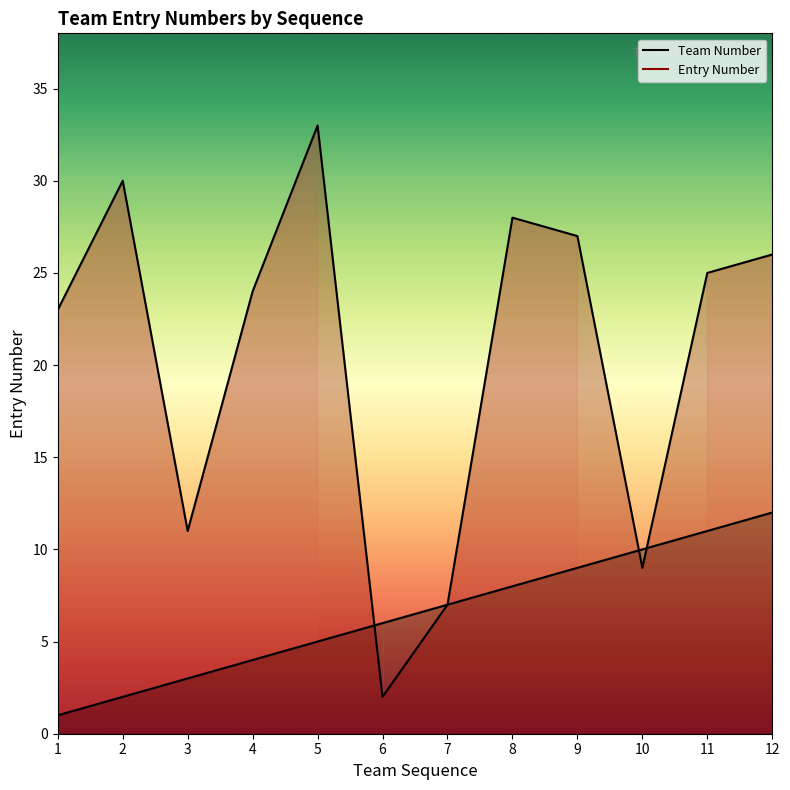

Which series has the largest range (max minus min)?

Entry Number